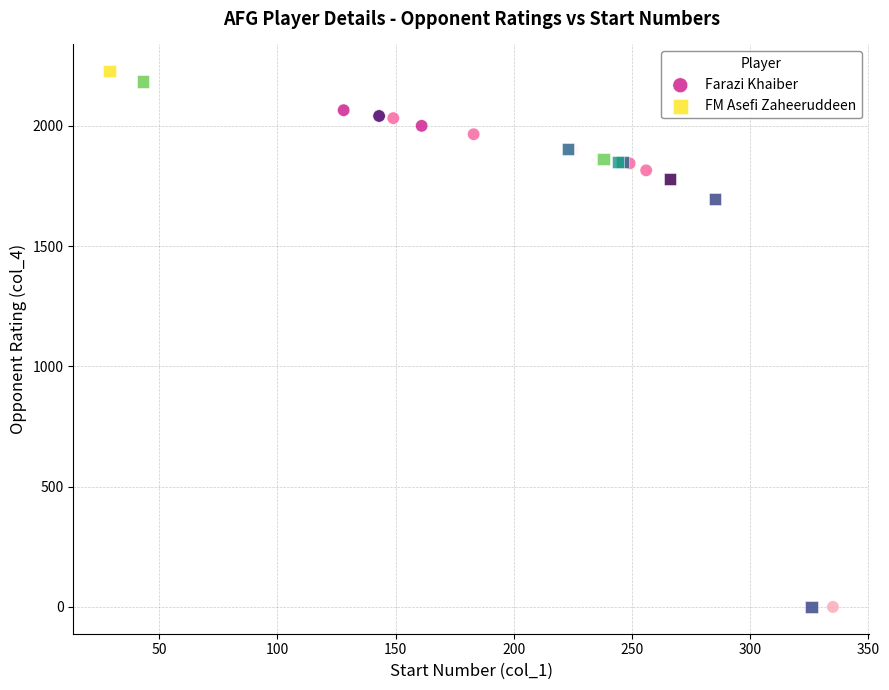

Which series has the widest spread of Y values?

FM Asefi Zaheeruddeen